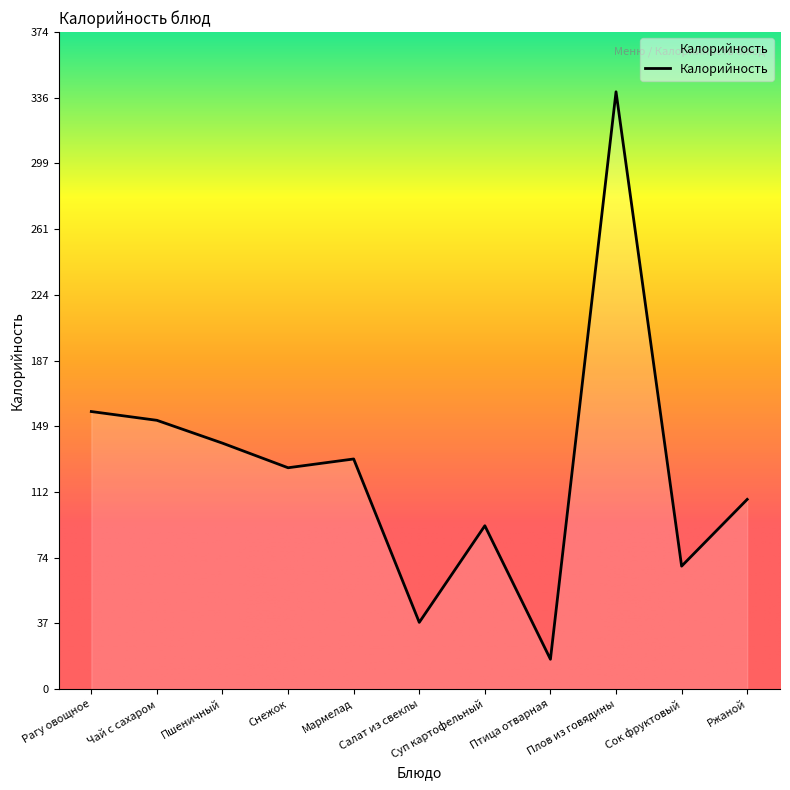

True or false: the data shows 158 at Рагу овощное.

True